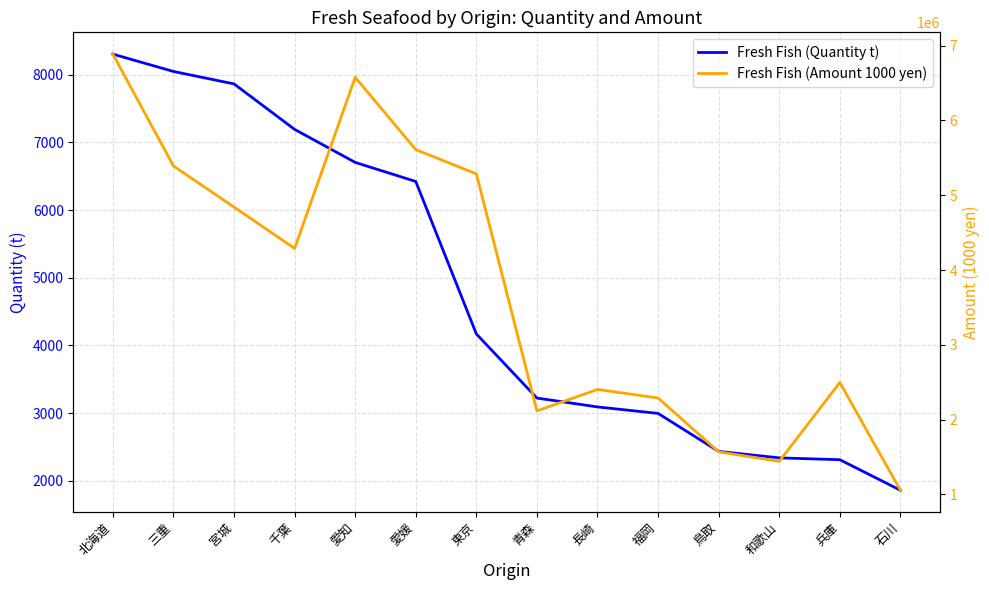

Between 千葉 and 福岡, which series saw the biggest shift?

Fresh Fish (Amount 1000 yen)